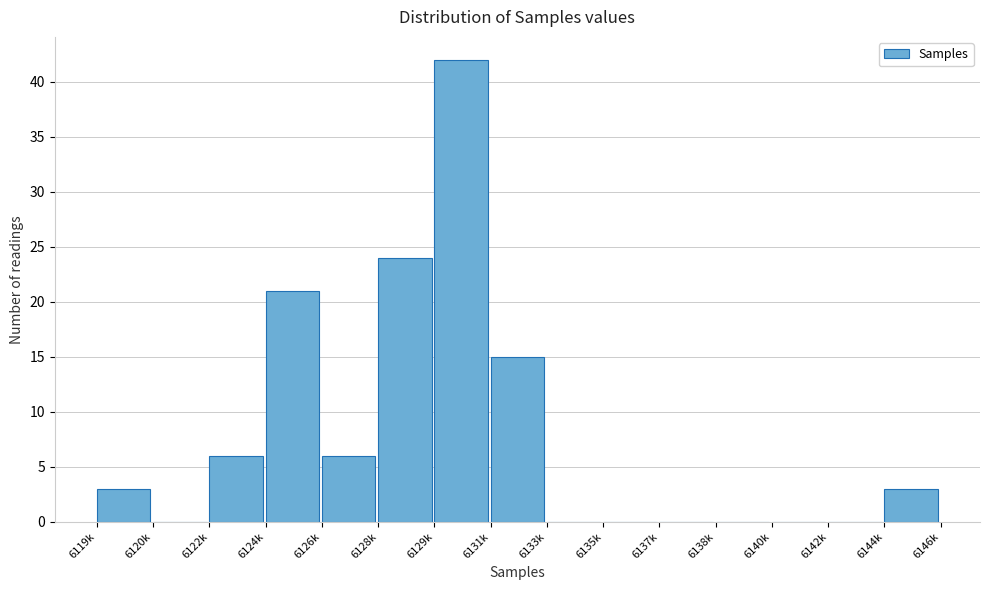

Which category has the highest value across all series?

6129k